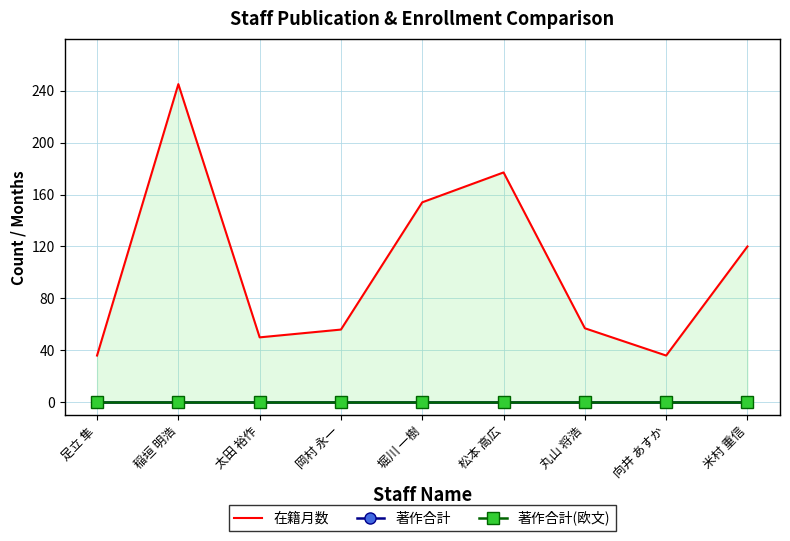

What is the difference between the highest and lowest values at 丸山 将浩?

57